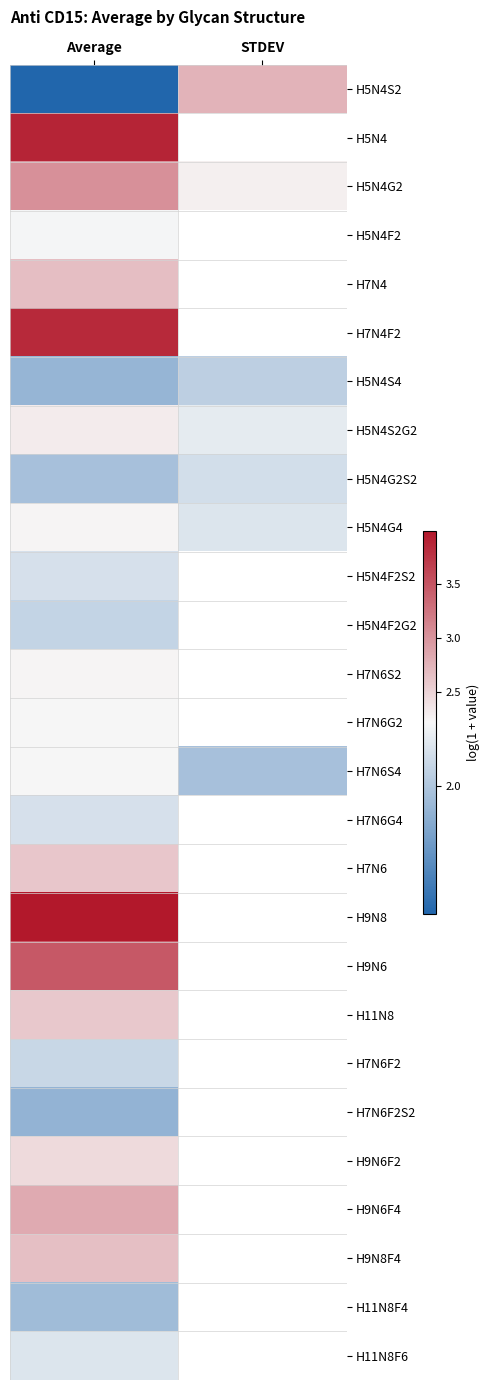

List the series in order of their peak value, lowest first.

H7N6F2S2, H11N8F4, H5N4S4, H5N4F2G2, H7N6F2, H5N4G2S2, H7N6G4, H5N4F2S2, H11N8F6, H5N4F2, H7N6S4, H7N6G2, H7N6S2, H5N4G4, H5N4S2G2, H9N6F2, H11N8, H7N6, H9N8F4, H7N4, H5N4S2, H9N6F4, H5N4G2, H9N6, H7N4F2, H5N4, H9N8